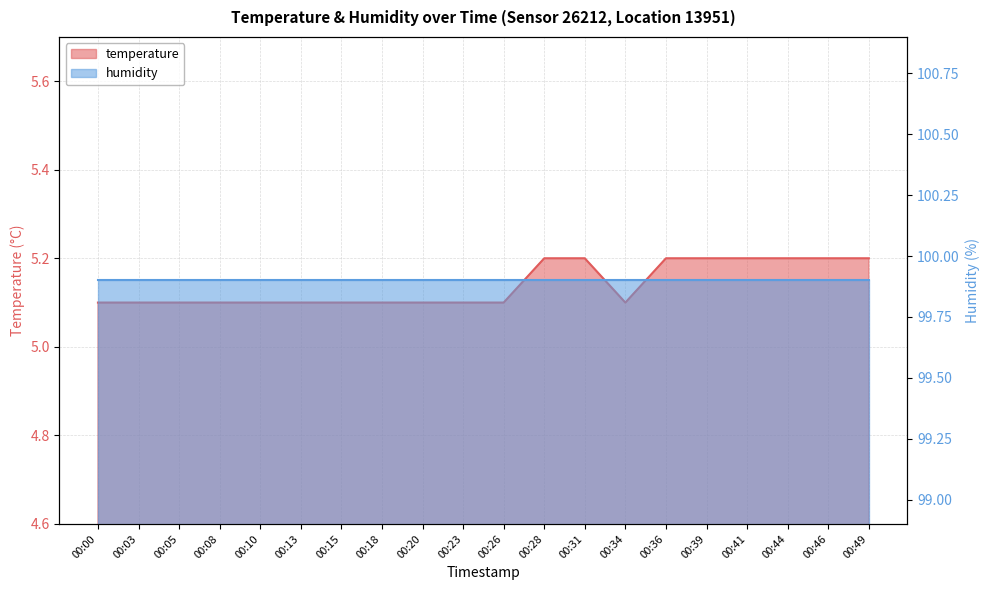

How many points are lower than both their immediate neighbors (excluding endpoints)?

1